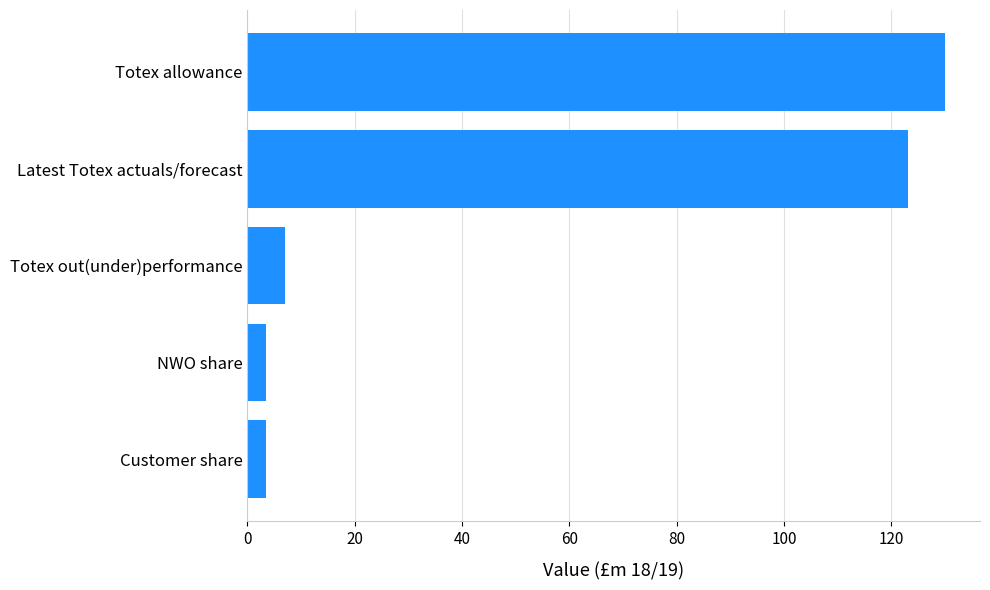

True or false: the data shows 164.7 at Latest Totex actuals/forecast.

False